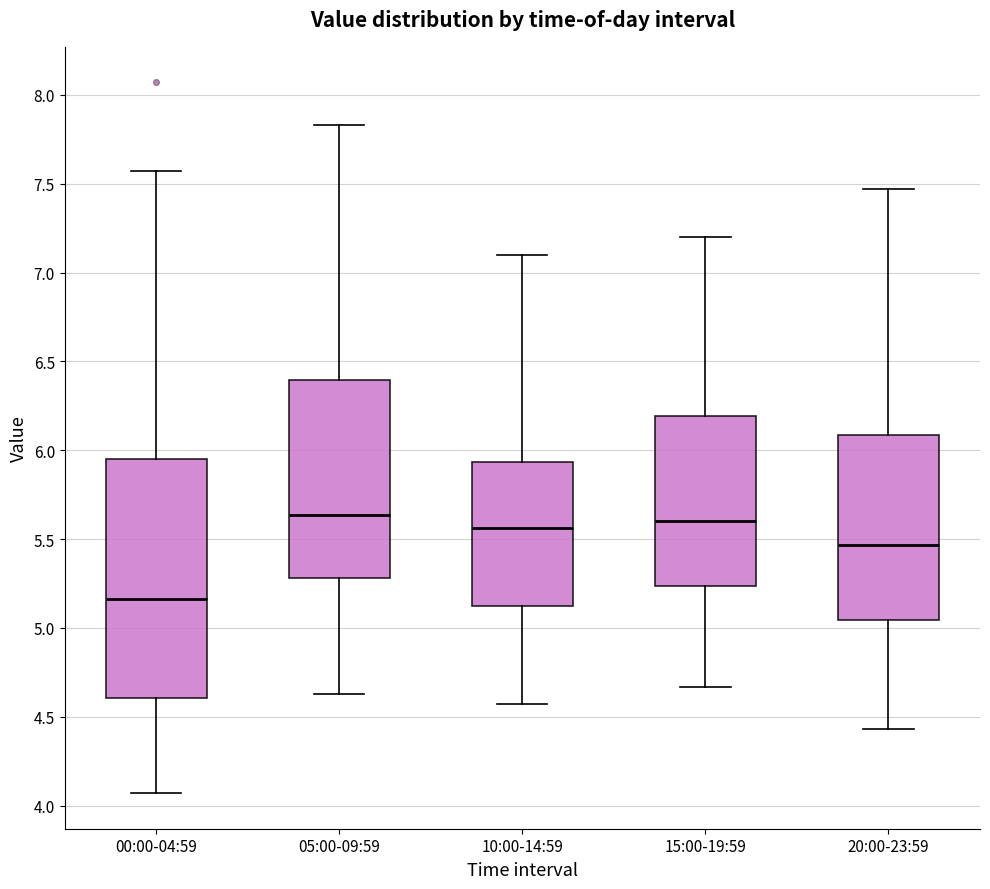

Reading left to right, transcribe this box plot: for each box, give where its median line is, the range the box spans, and where its two whiskers end, as read against the y-axis. The values are not printed on the chart, so give them approximately, as read against the axis.

00:00-04:59: median 5.15, box 4.60 to 5.95, whiskers 4.05 to 7.55
05:00-09:59: median 5.65, box 5.30 to 6.40, whiskers 4.65 to 7.85
10:00-14:59: median 5.55, box 5.10 to 5.95, whiskers 4.55 to 7.10
15:00-19:59: median 5.60, box 5.25 to 6.20, whiskers 4.65 to 7.20
20:00-23:59: median 5.45, box 5.05 to 6.10, whiskers 4.45 to 7.45